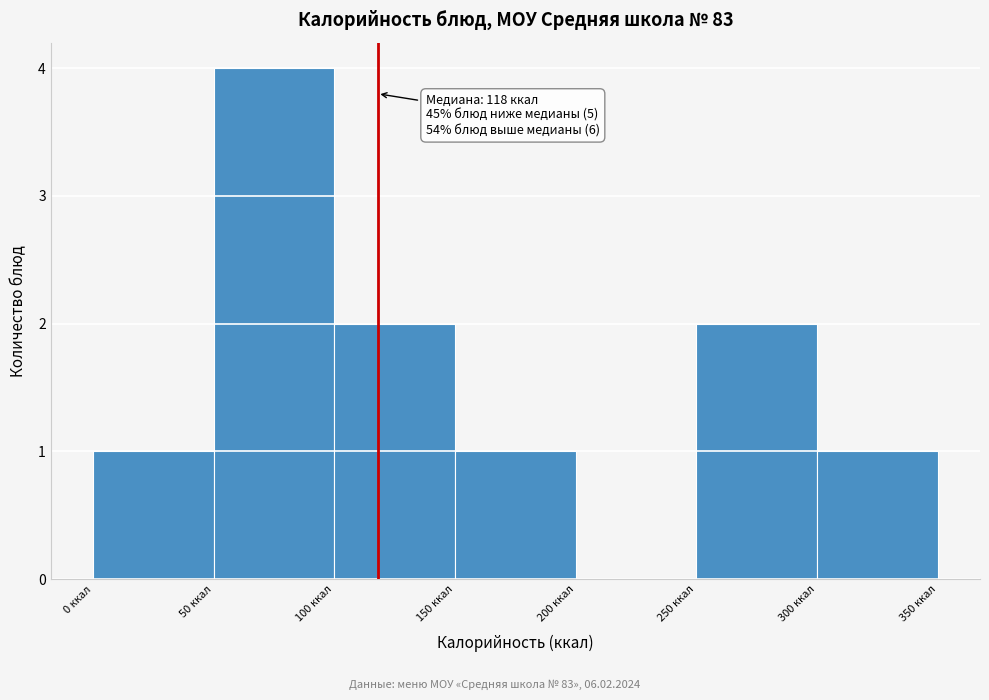

Which range on the x-axis has the tallest bar?

50 to 100